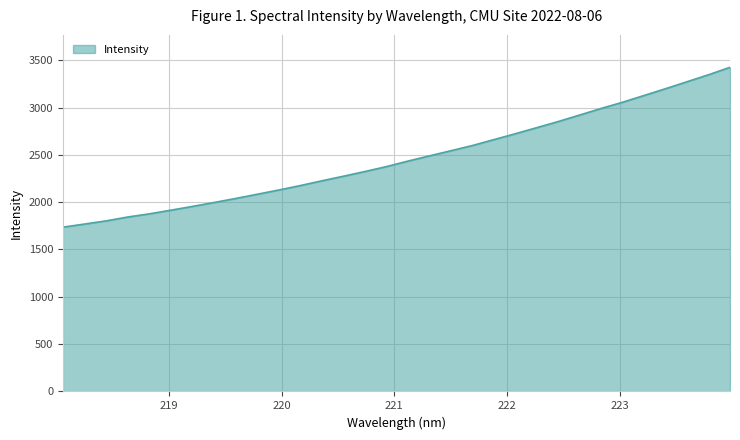

What is the maximum value shown in the chart?

3425.2